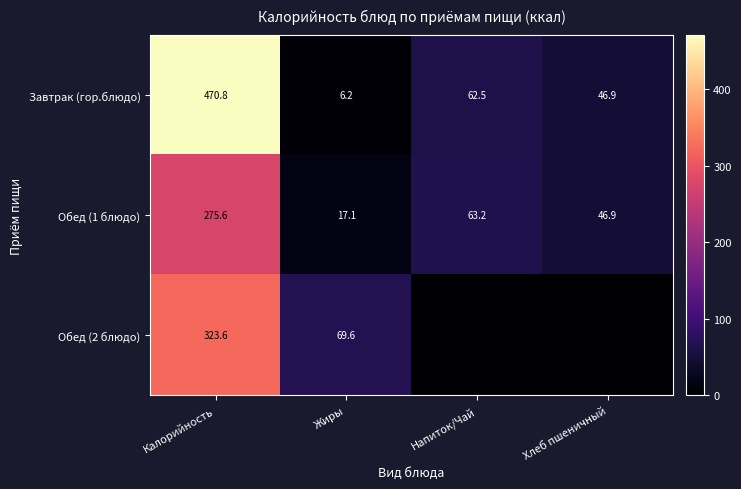

At which label does Обед (1 блюдо) first exceed 63?

Калорийность